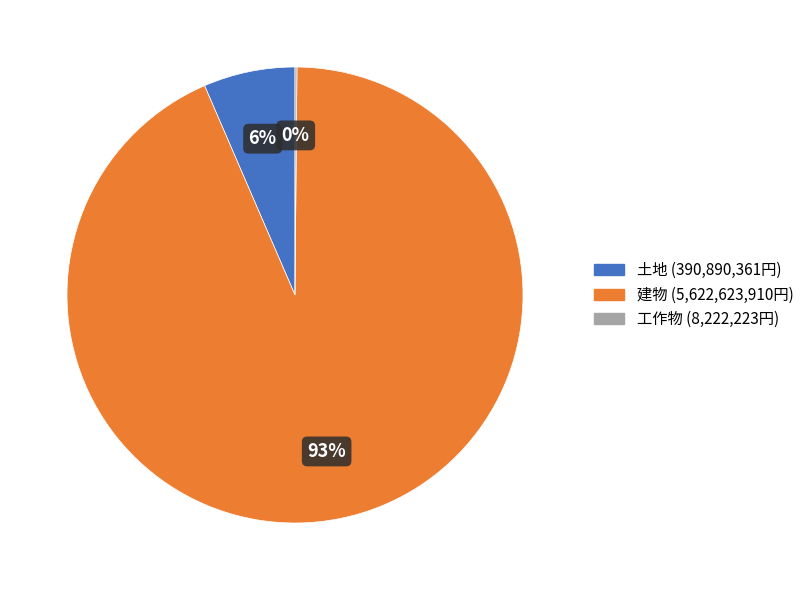

Is there any slice that represents more than half of the pie?

Yes